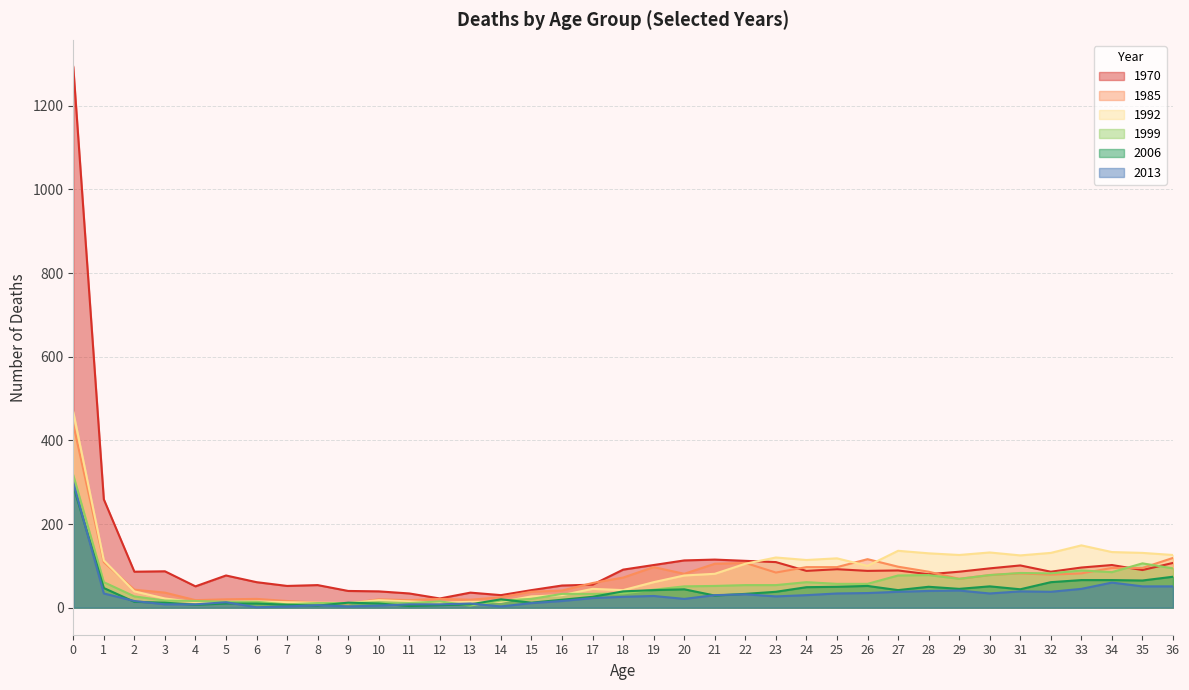

Which series has the largest range (max minus min)?

1970